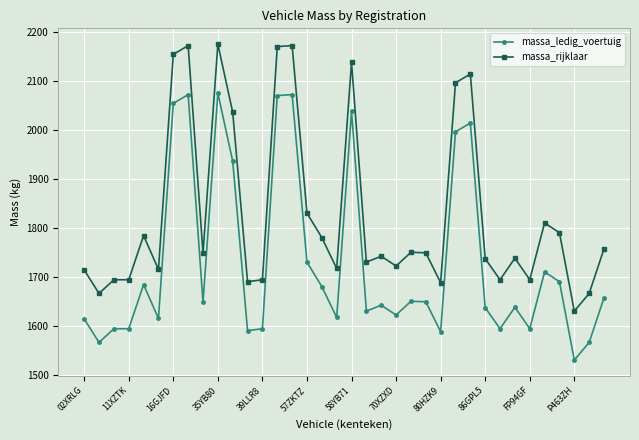

What is the value of the massa_ledig_voertuig point at the 9th from the left?

1648